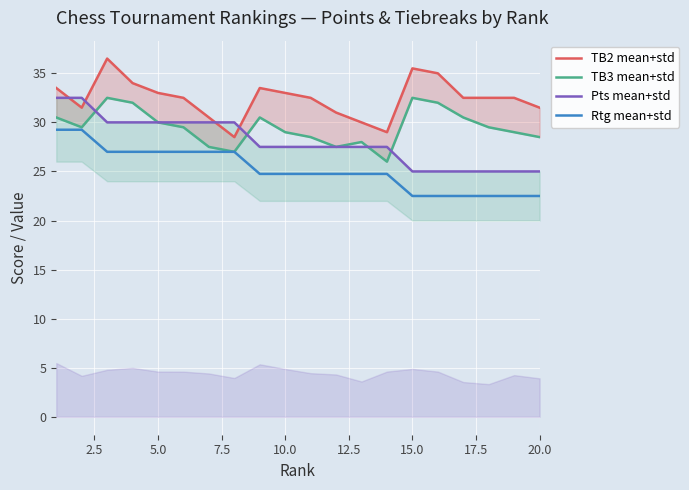

Is this an area chart (filled region under the line)?

No